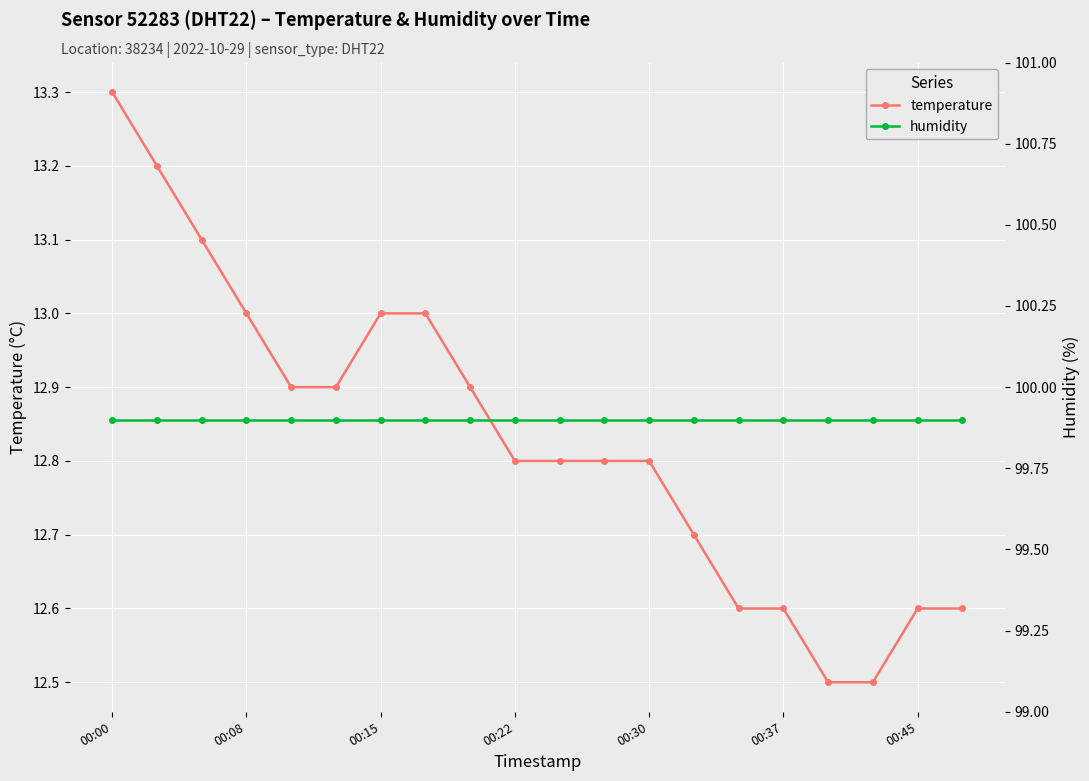

True or false: temperature and humidity cross at least once.

False